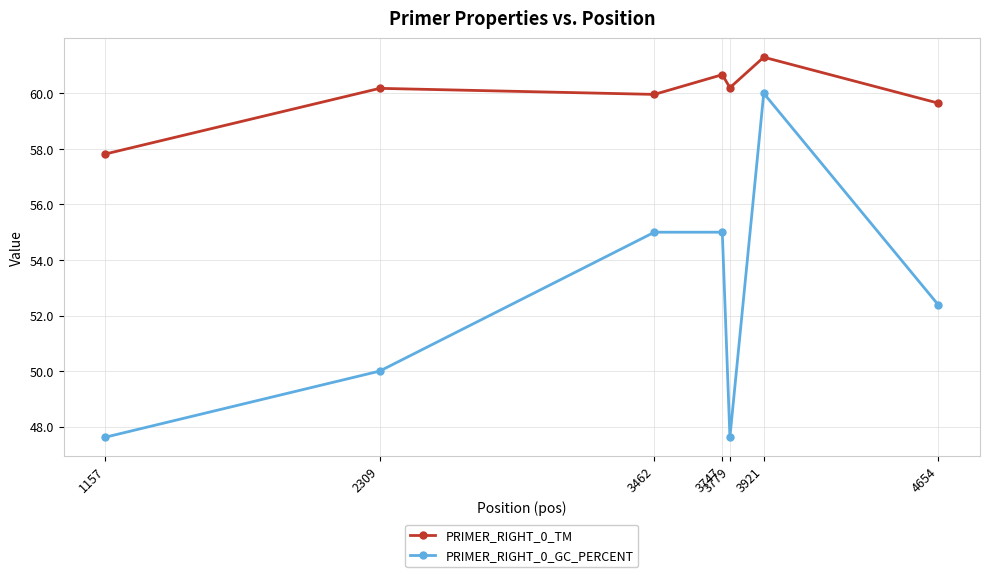

The value of PRIMER_RIGHT_0_GC_PERCENT at 3921 is 60.0. True or false?

True